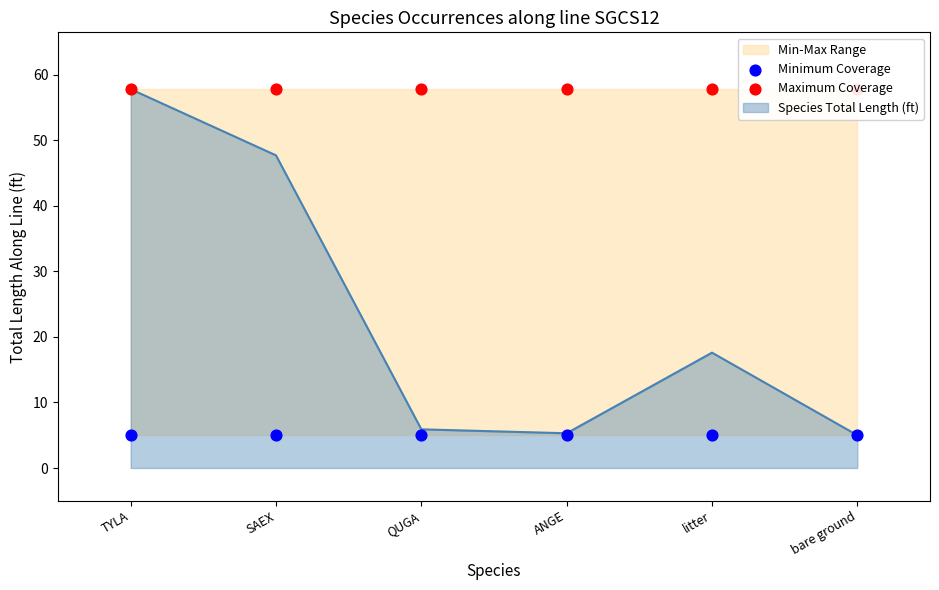

Which series reaches the maximum Y coordinate?

Maximum Coverage